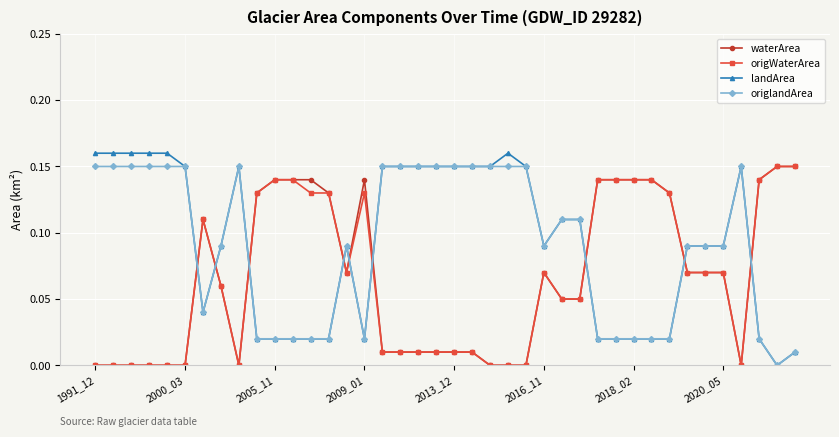

Does the chart display data point markers on the line(s)?

Yes